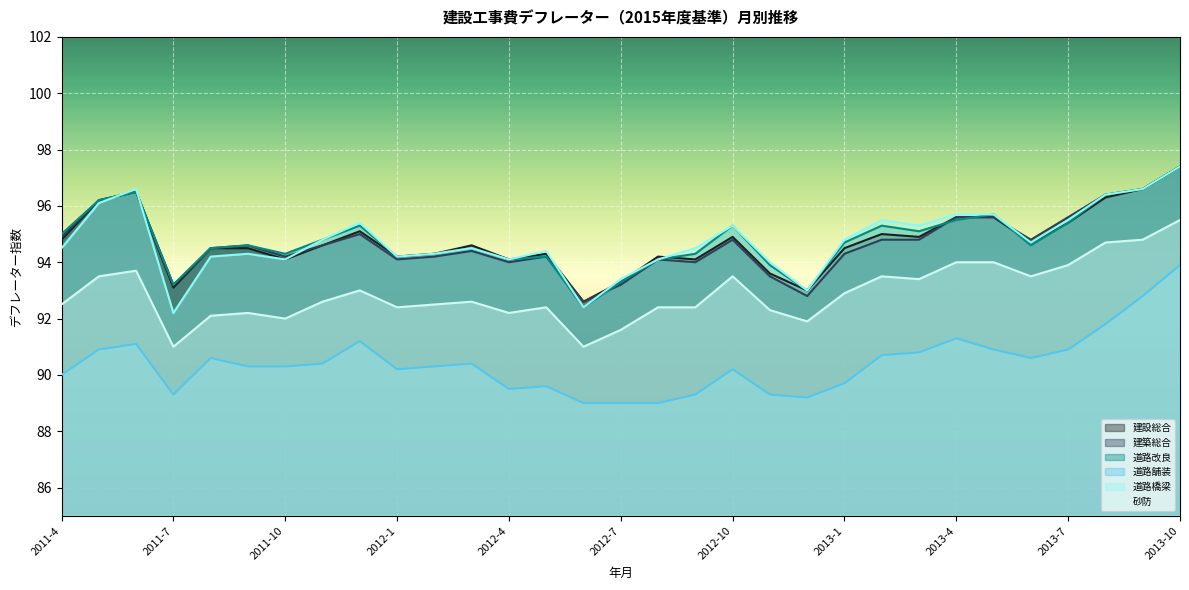

Which category has the highest value in the 建設総合 series?

2013-10